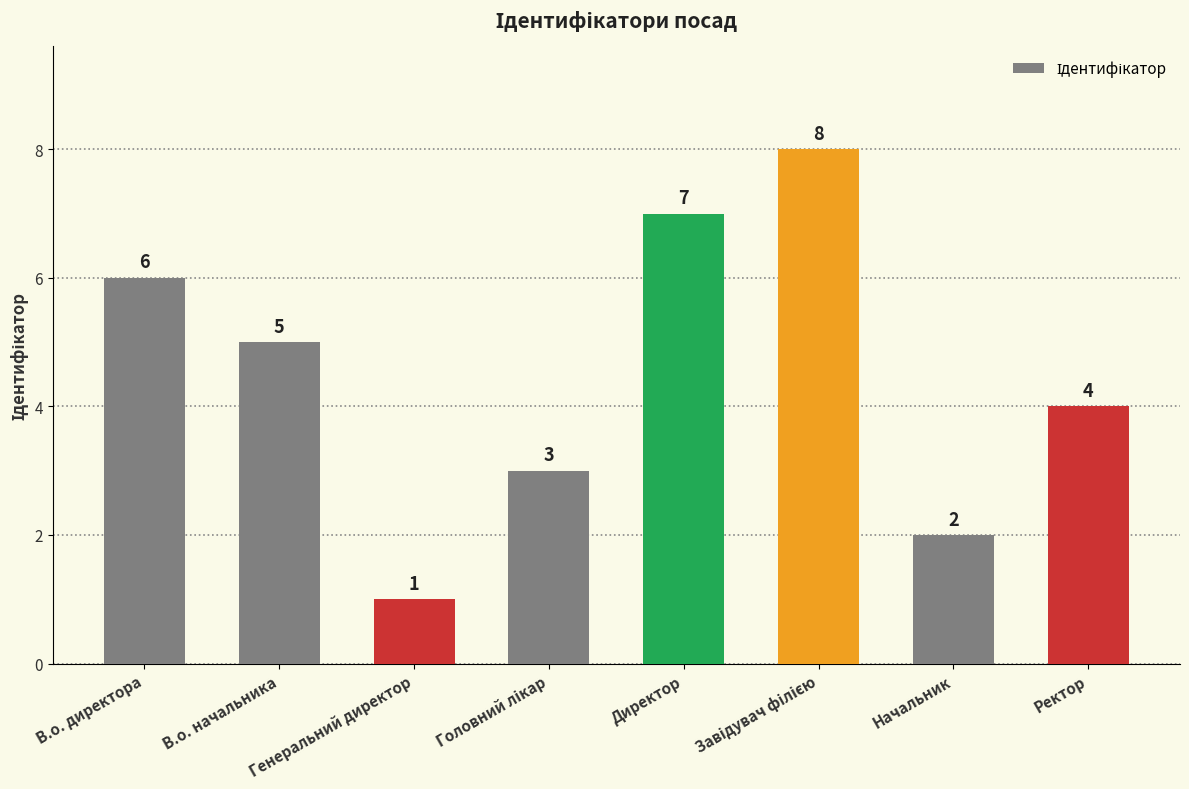

What is the change in value from Генеральний директор to Начальник?

+1